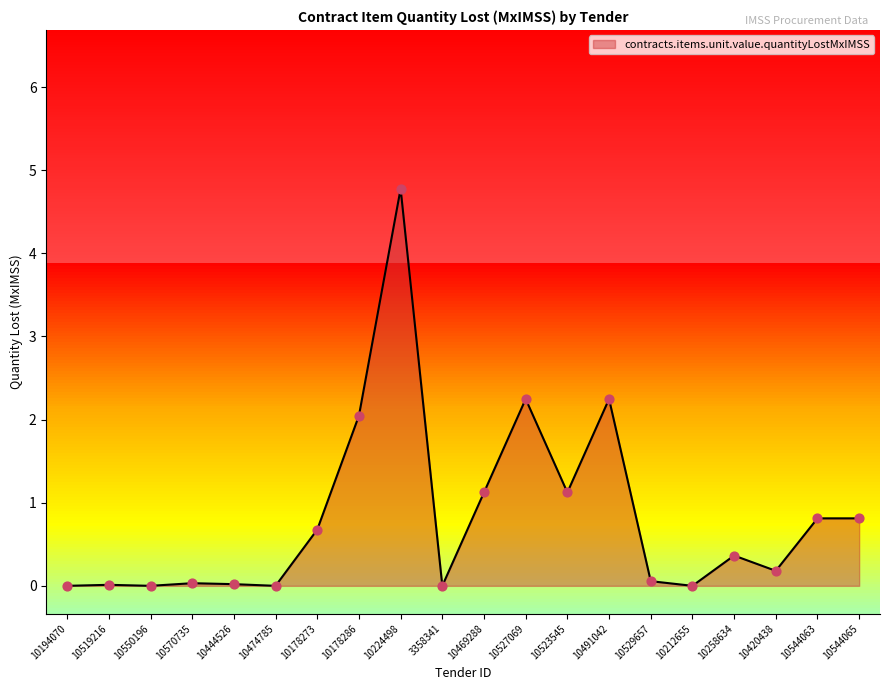

What is the change in value from 10523545 to 10491042?

+1.1